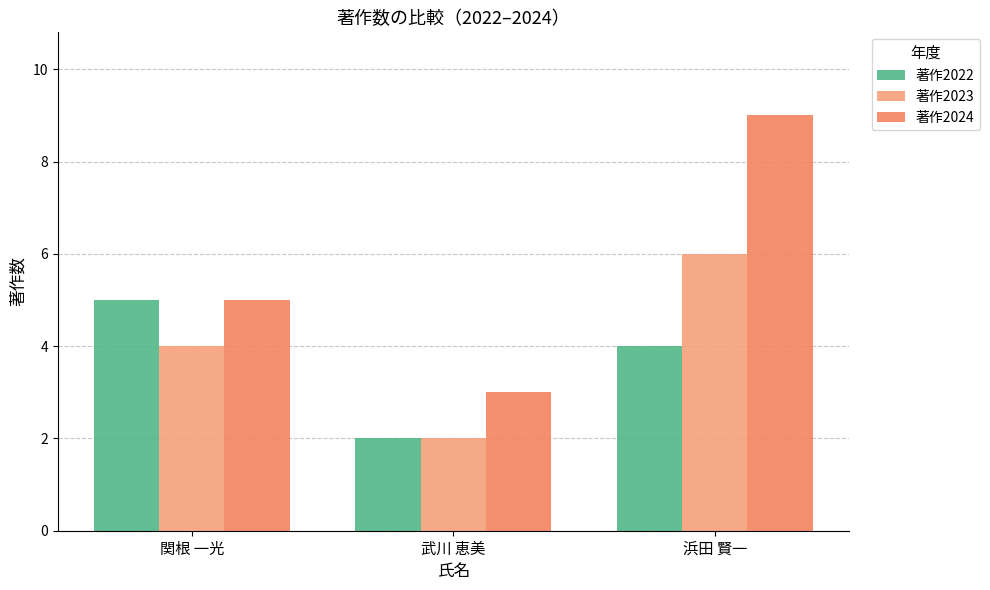

What position from the left is 関根 一光?

1